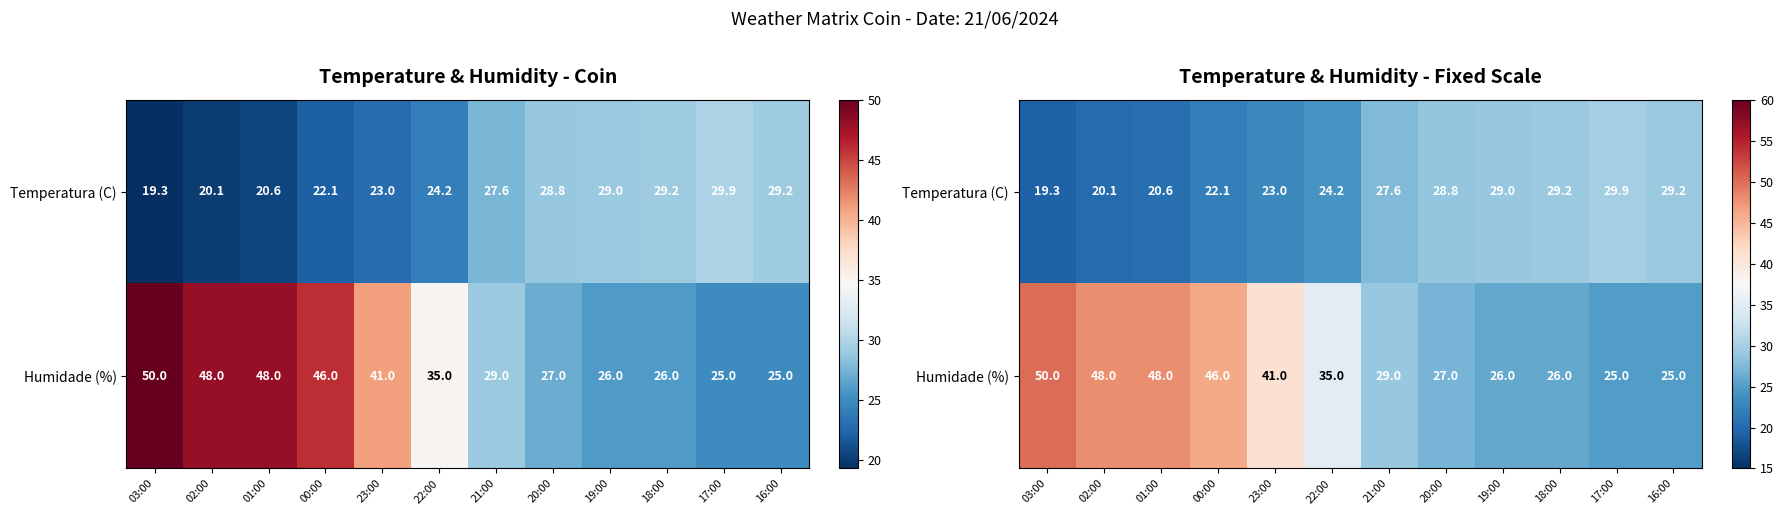

Which series has the largest total across all categories?

Humidade (%)